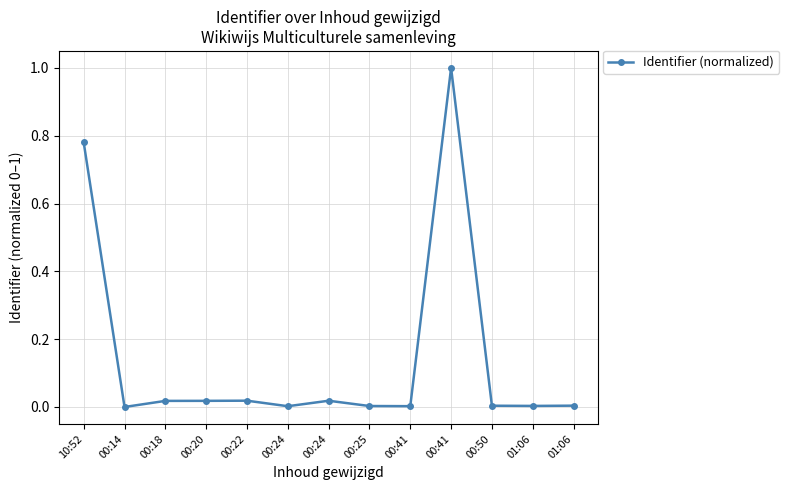

Between 10:52 and 00:20, which is larger?

10:52